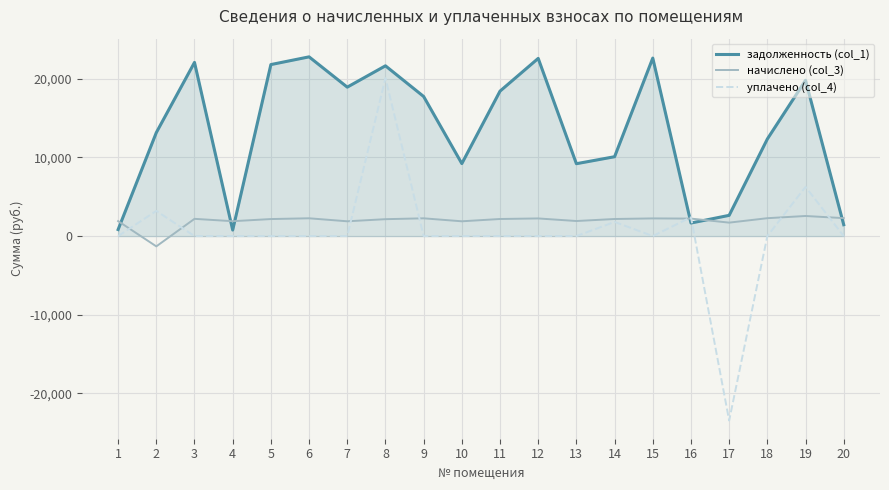

At which category is the sum across all series the highest?

8